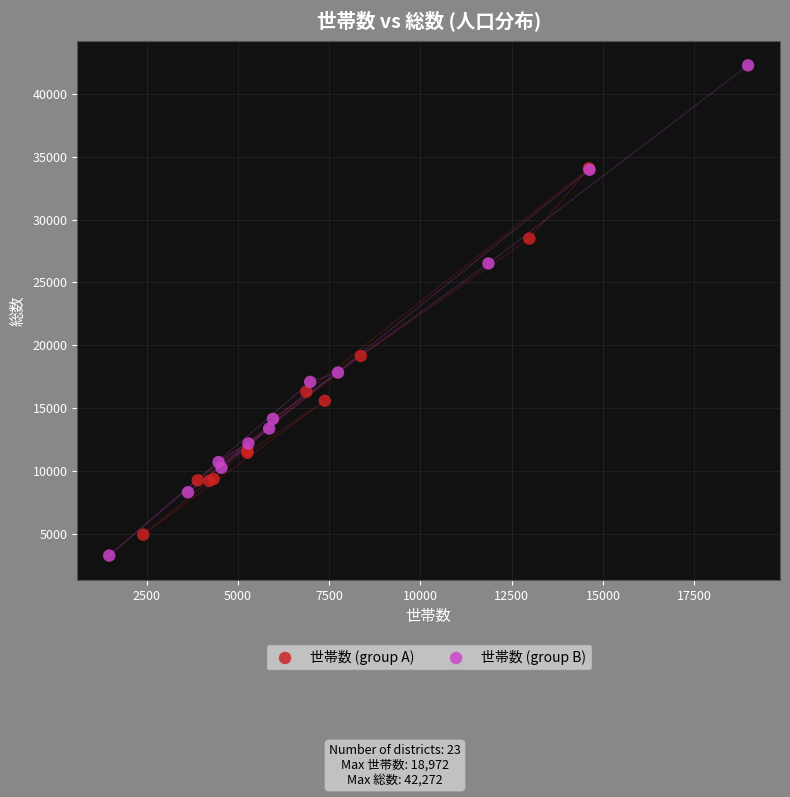

Which series reaches the maximum Y coordinate?

世帯数 (group B)